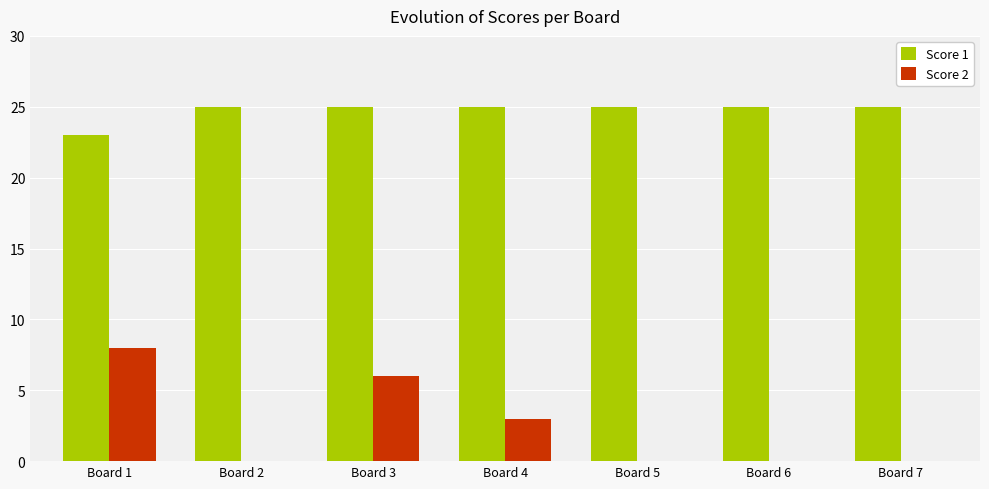

At which label does Score 2 reach its peak?

Board 1